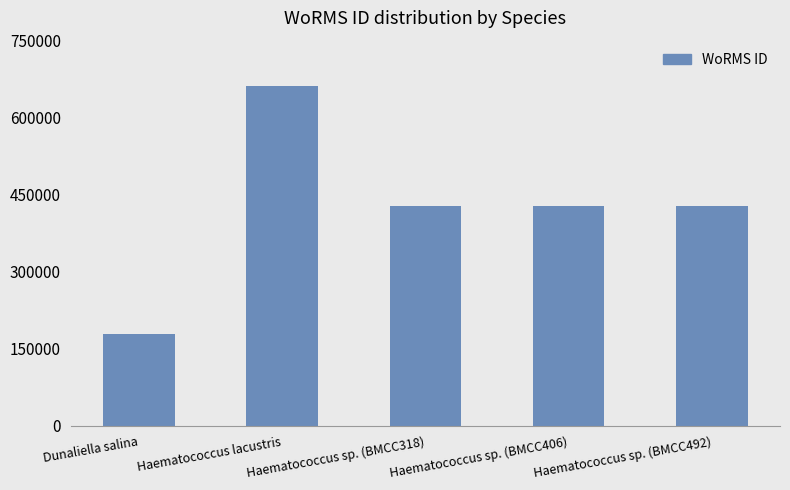

What value does the data have at Dunaliella salina, to the nearest 10?

178970